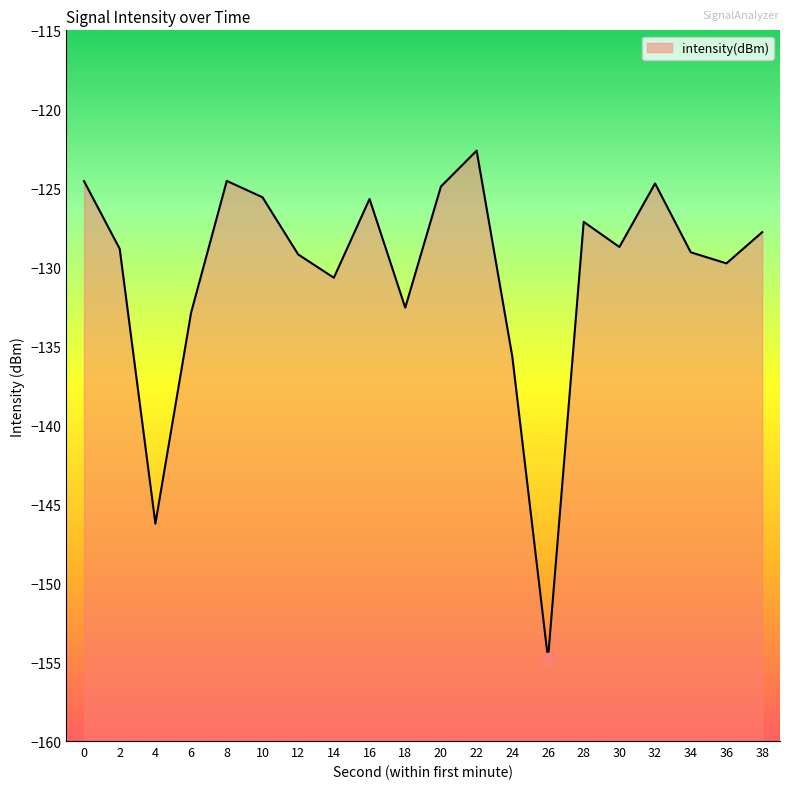

Between 6 and 14, which is larger?

14